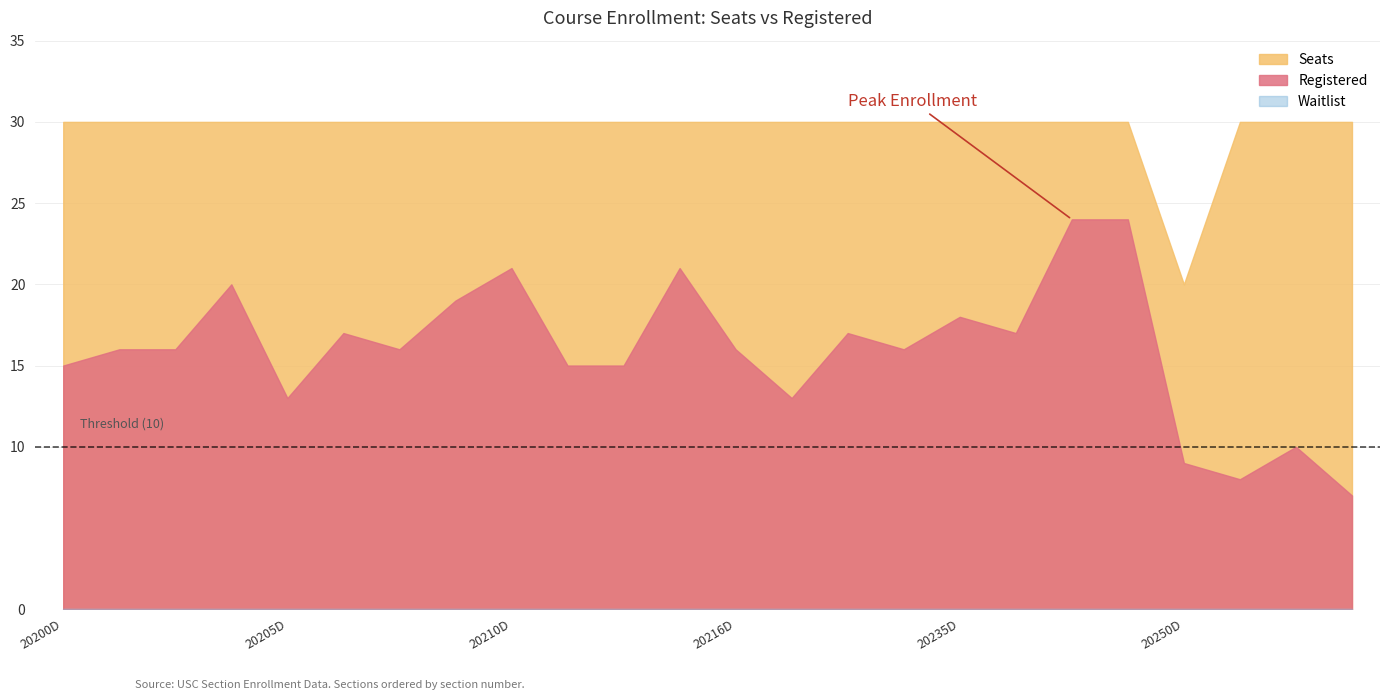

What is the value of the Registered point at the 15th from the left?

17